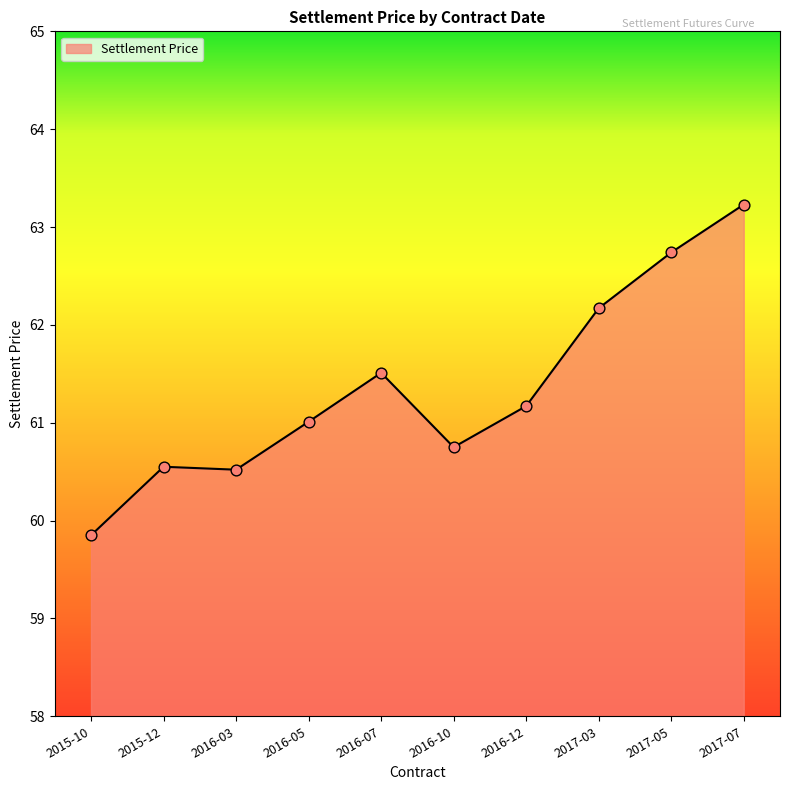

What is the ratio of the value at 2016-10 to the value at 2017-07?

1.0